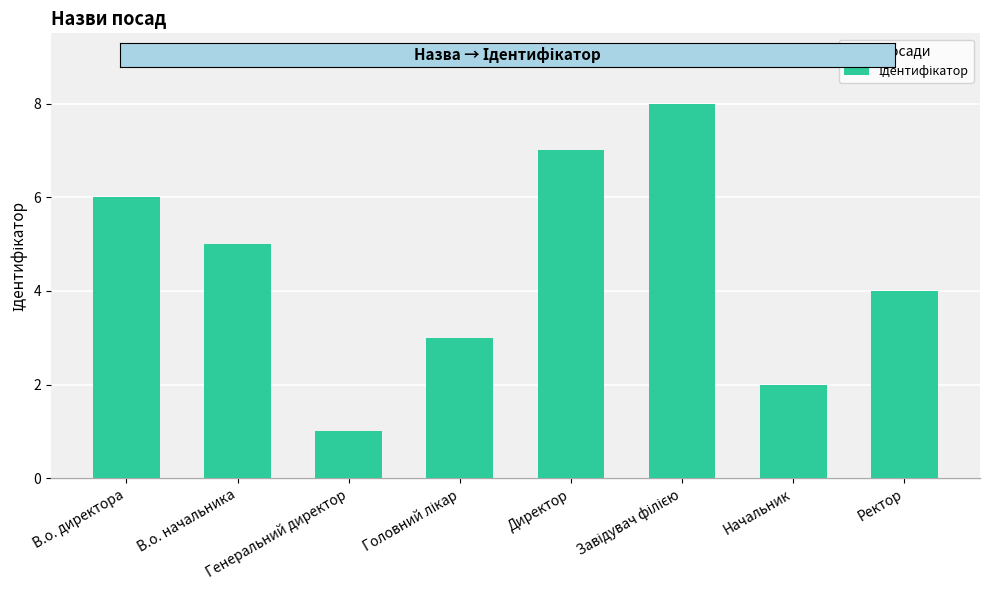

What is the sum of all values?

36